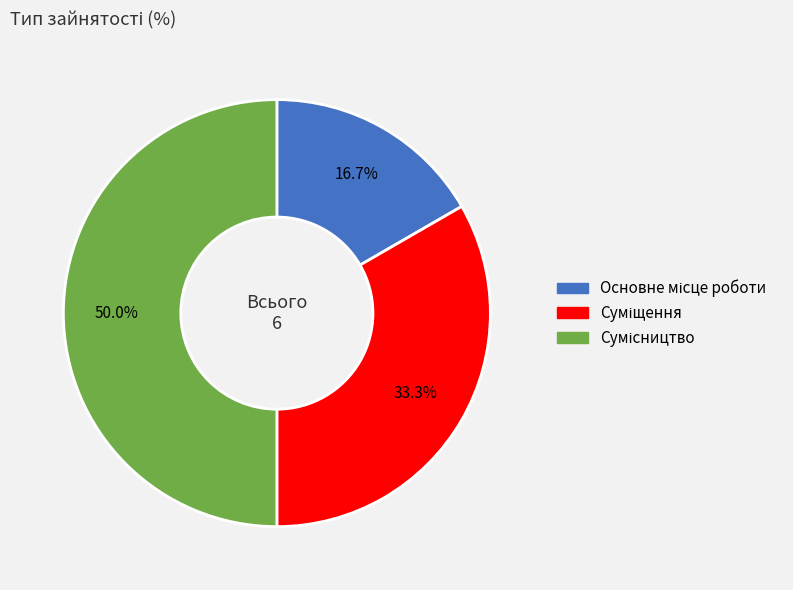

To the nearest percent, what is the difference between the Сумісництво and Суміщення slice percentages?

17%